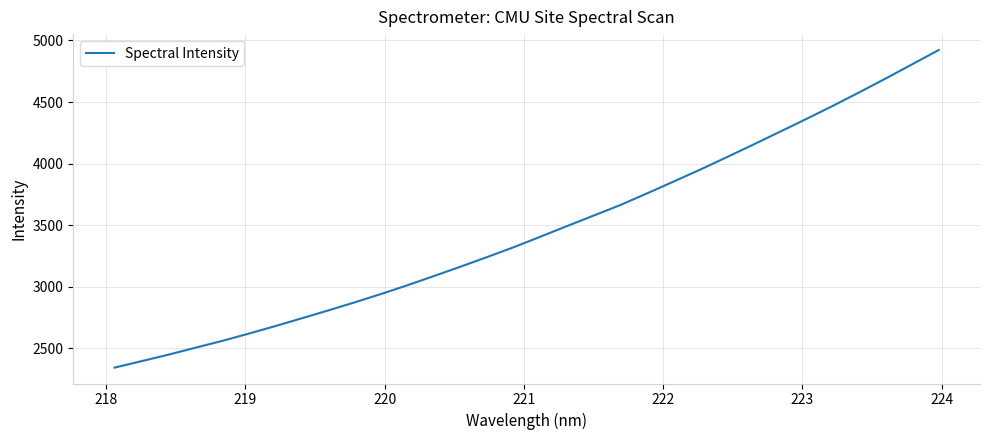

Does the chart display data point markers on the line(s)?

No